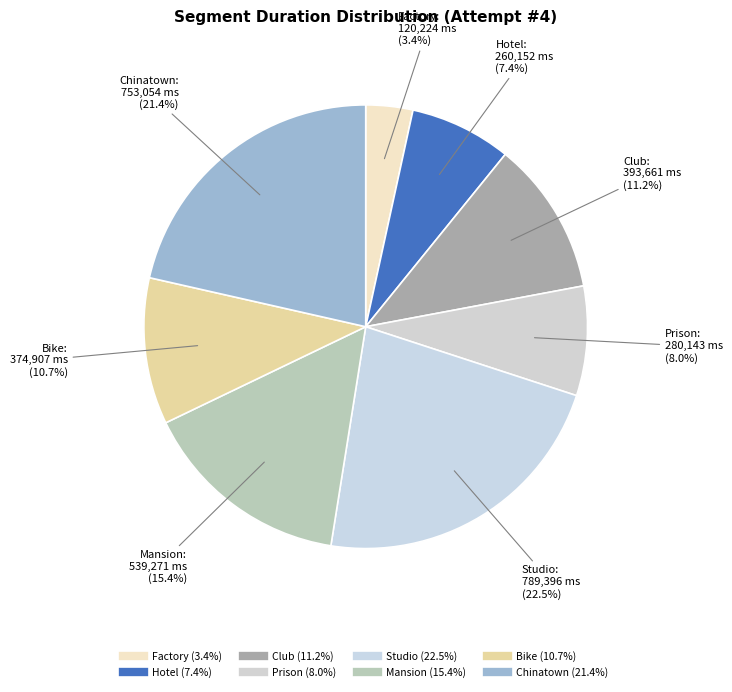

How many segments does this pie chart have?

8